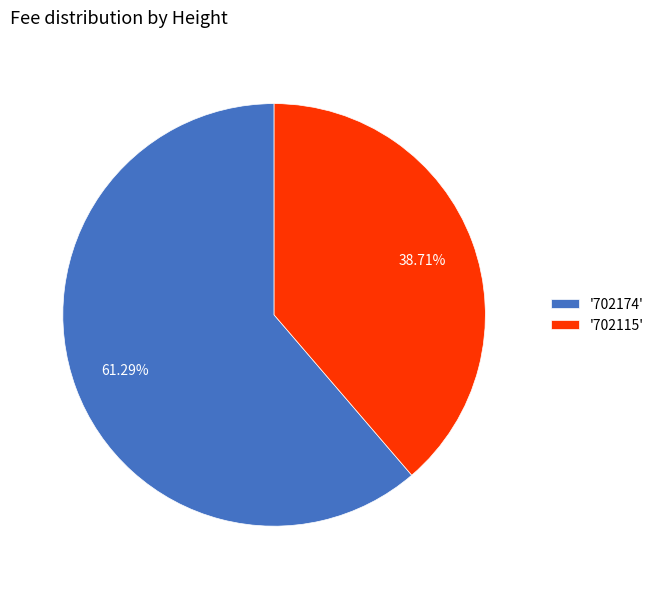

Count the number of slices in the pie.

2